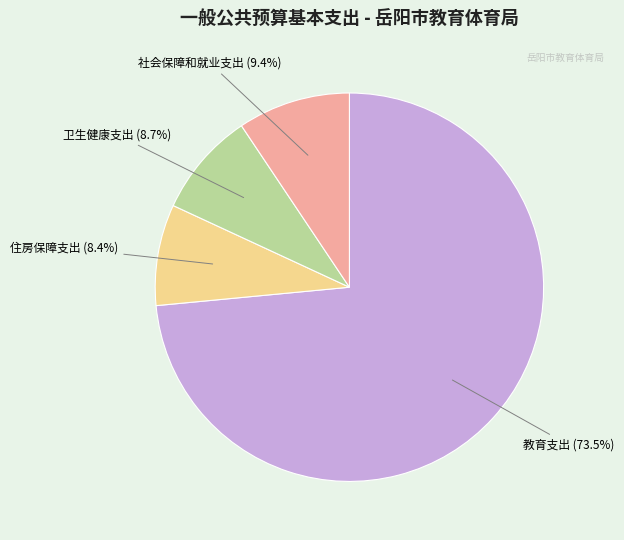

Is there a majority slice in this chart?

Yes